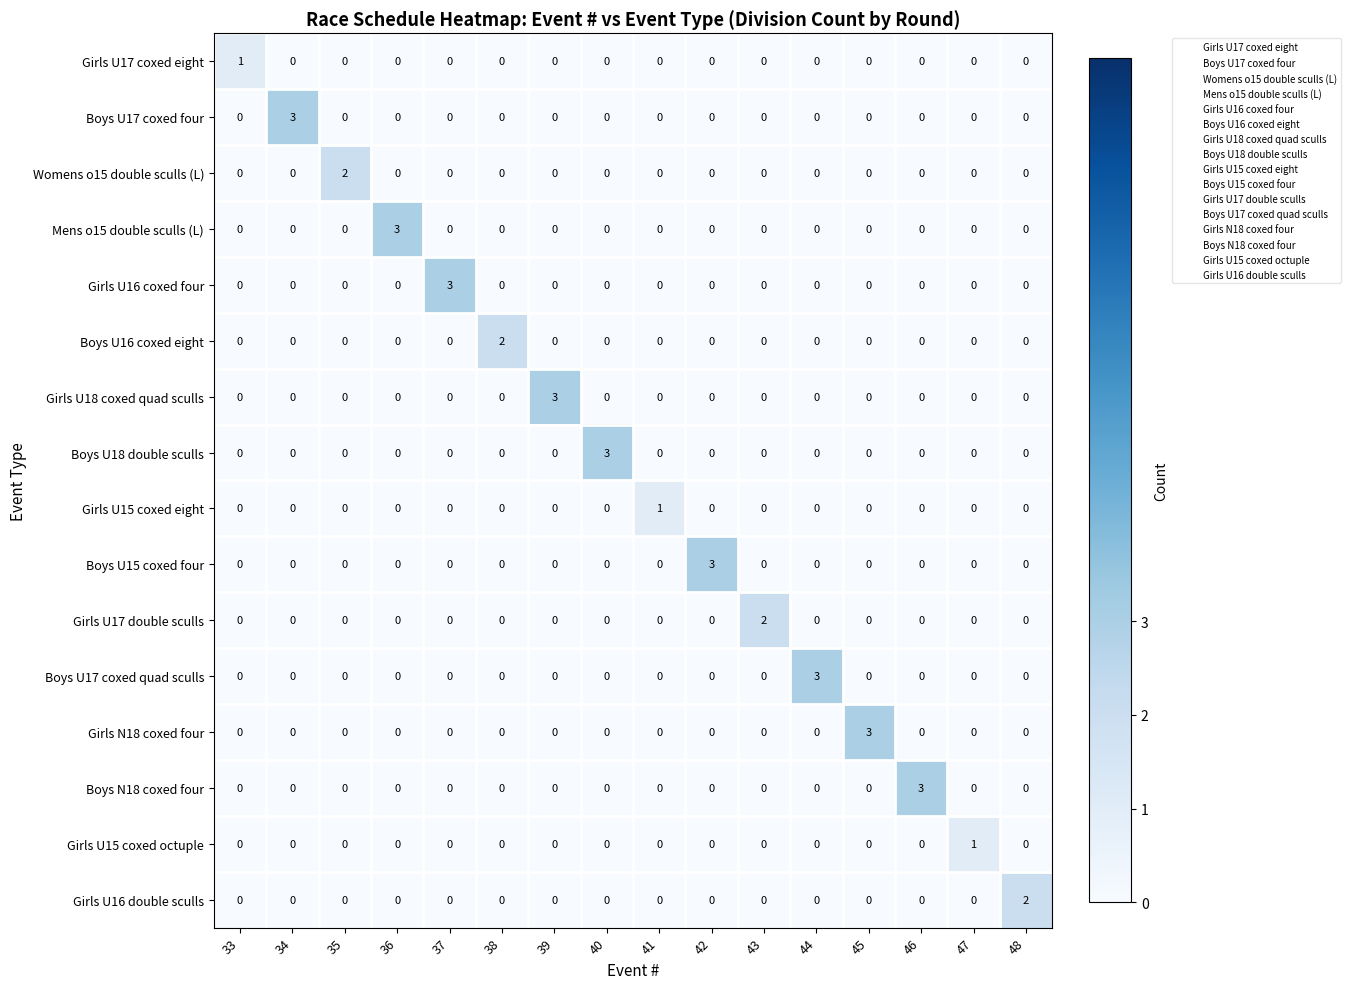

How many Boys U17 coxed four values are between 0 and 1?

15